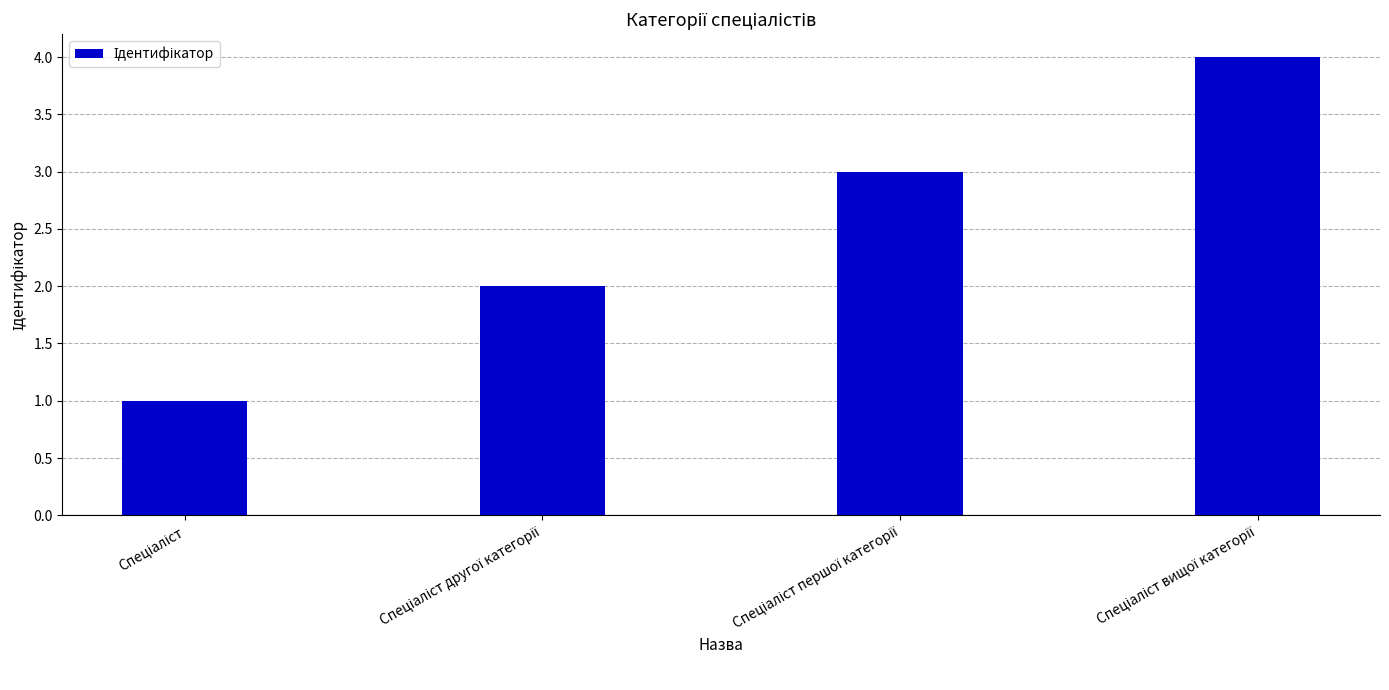

What is the greatest value displayed?

4